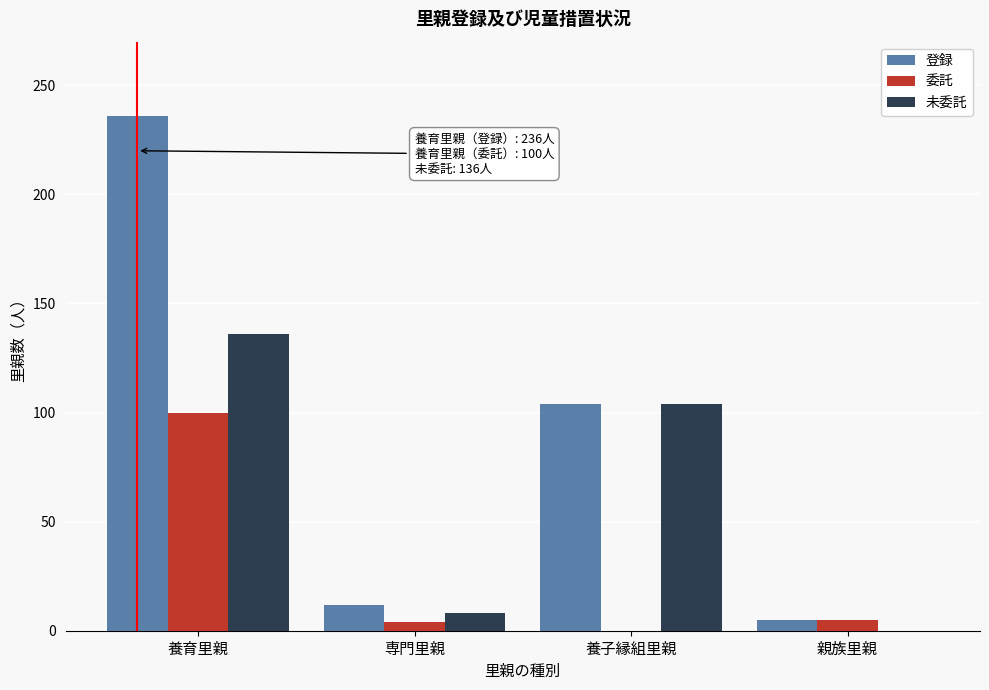

Is the value of 登録 at 養育里親 greater than the value of 委託 at 専門里親?

Yes